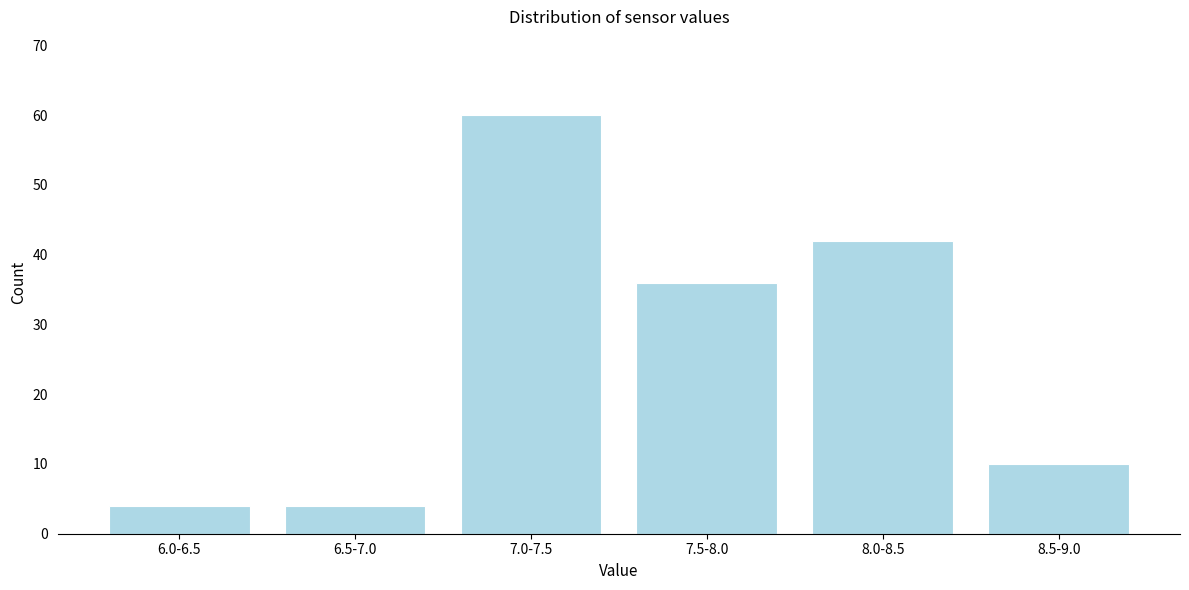

Reading left to right, what are all the values shown in this chart?

4	4	60	36	42	10